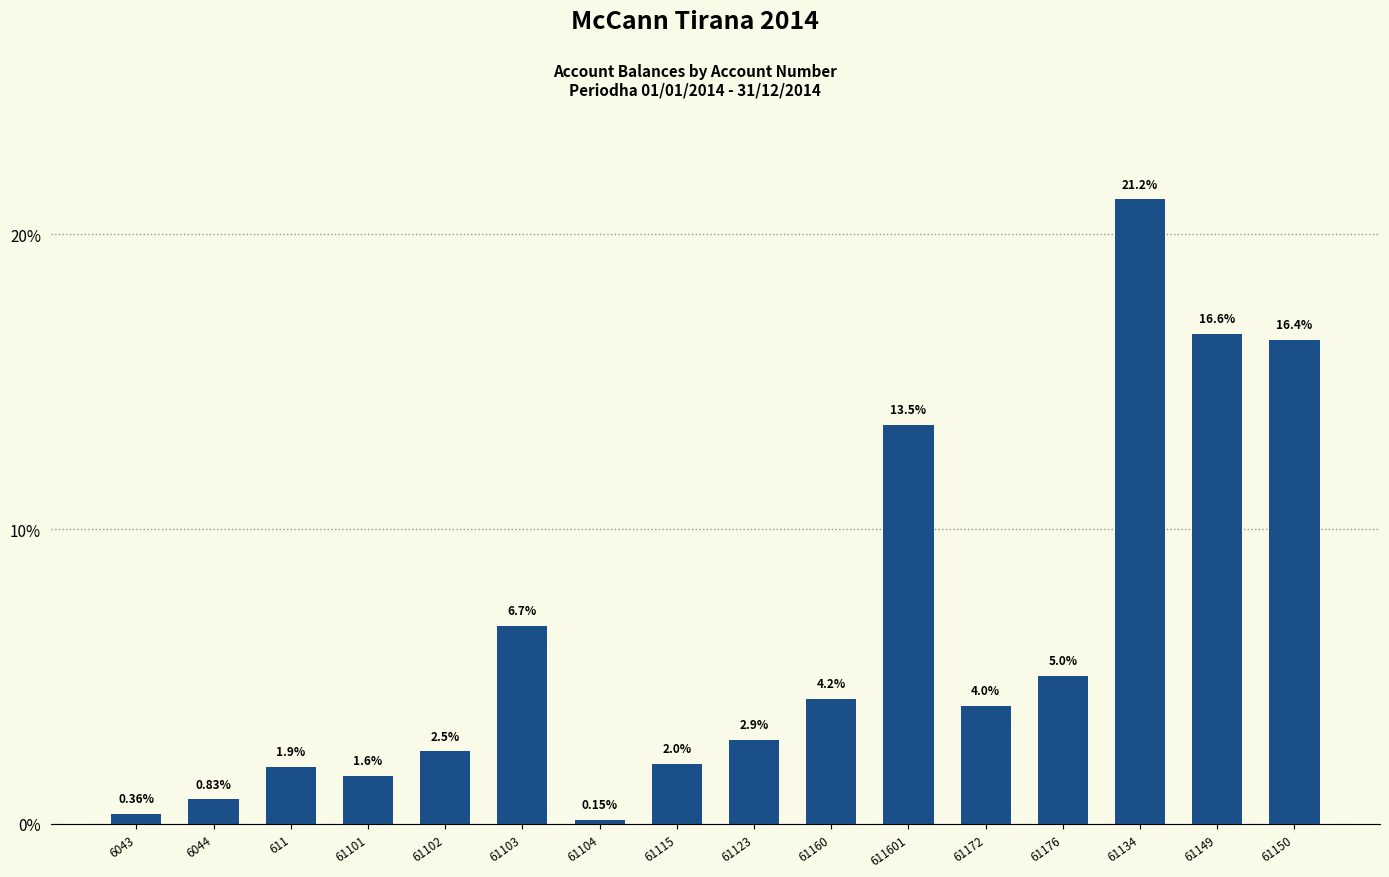

Does the chart contain stacked bars?

No